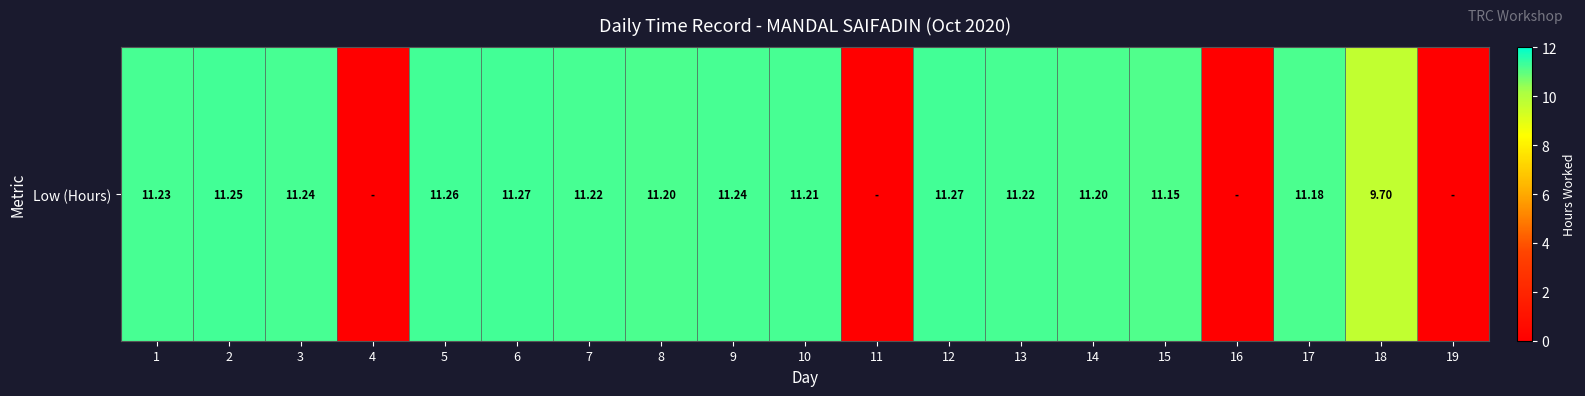

How many data points are less than 11?

5